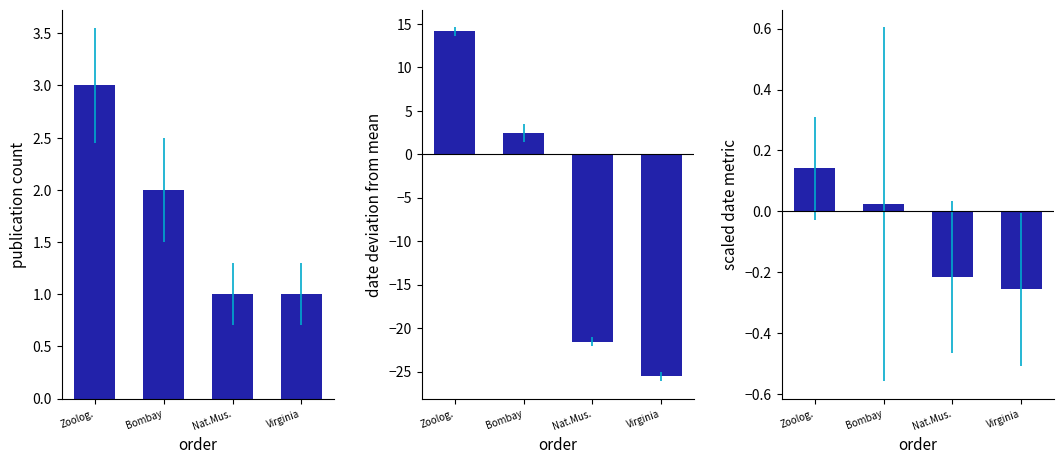

Are the bars horizontal?

No